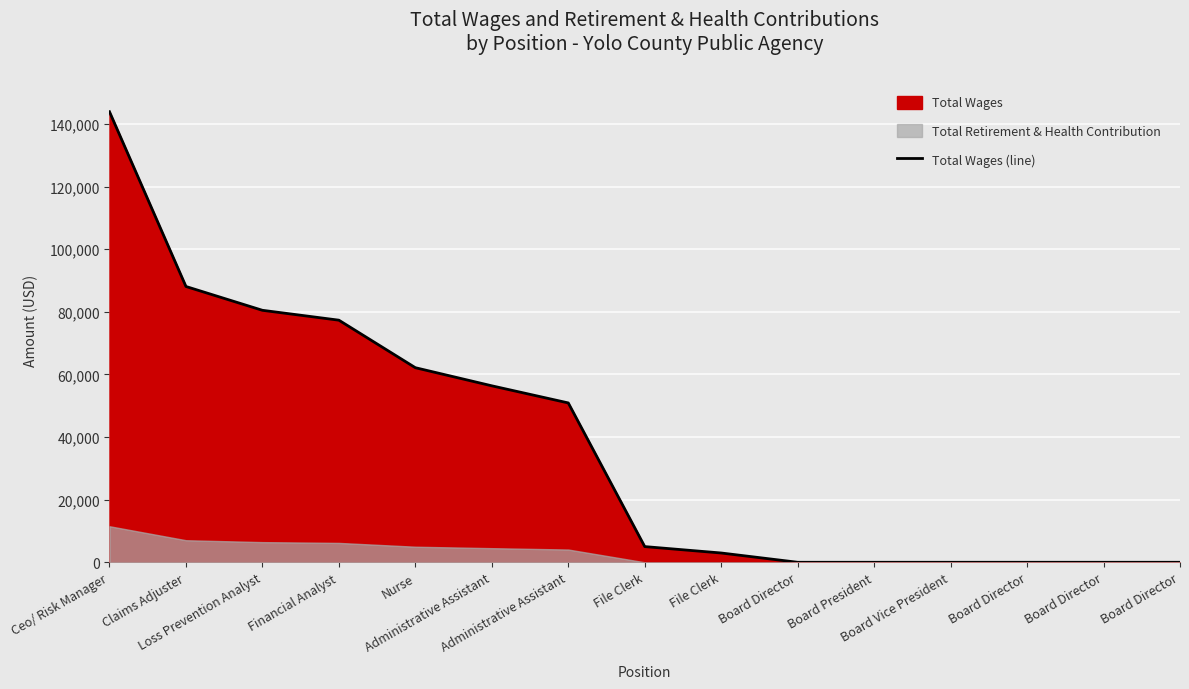

At which category does the chart reach its peak across all series?

Ceo/ Risk Manager